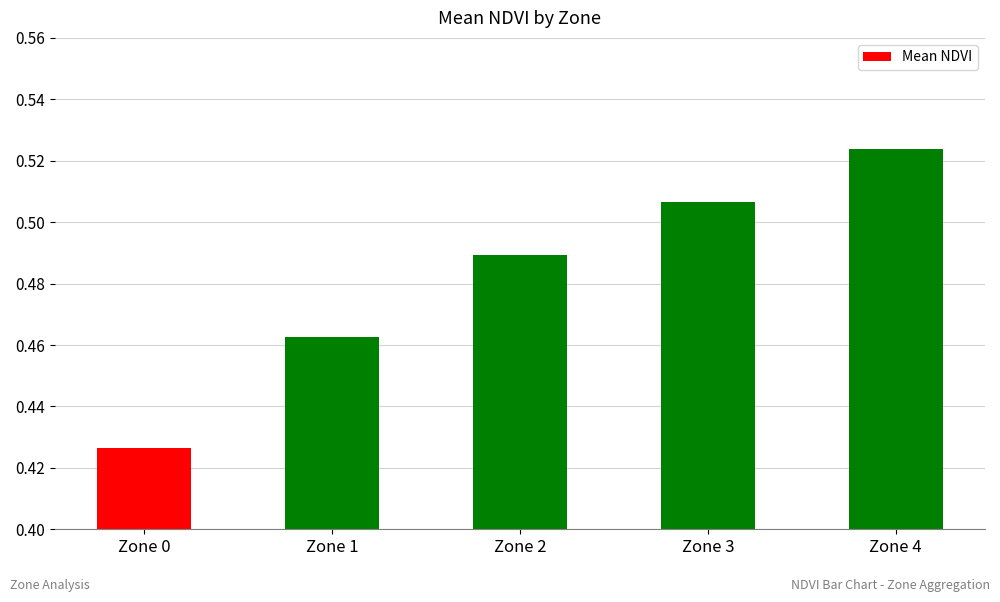

Rank the categories by value from lowest to highest.

Zone 0, Zone 1, Zone 2, Zone 3, Zone 4